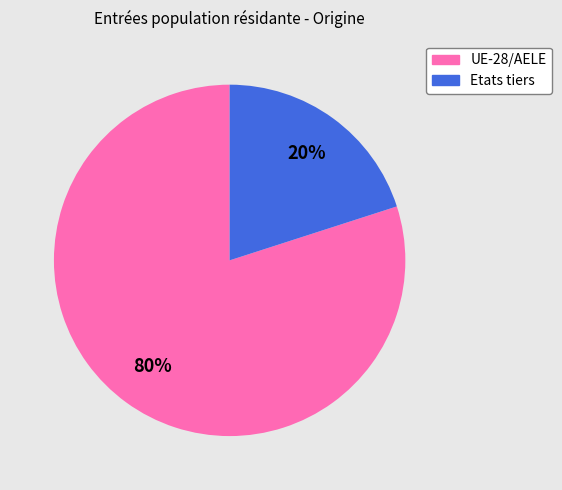

To the nearest percent, what portion does UE-28/AELE represent?

80%